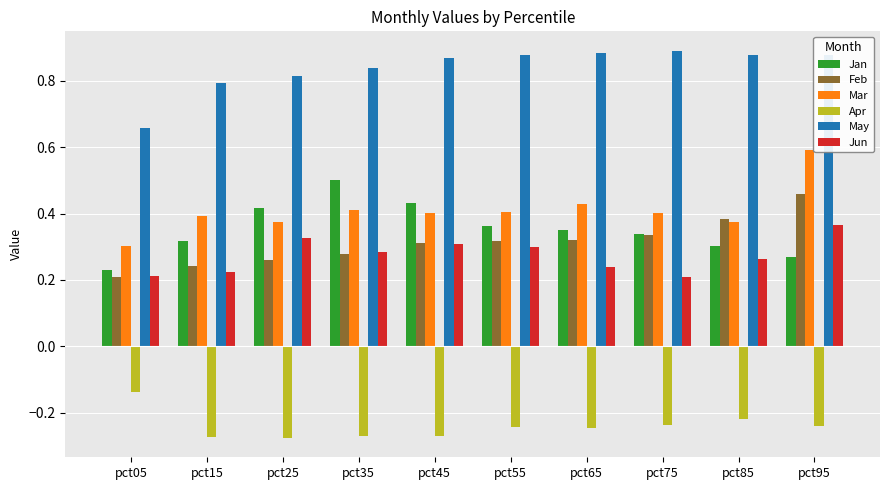

At which label does Mar reach its peak?

pct95